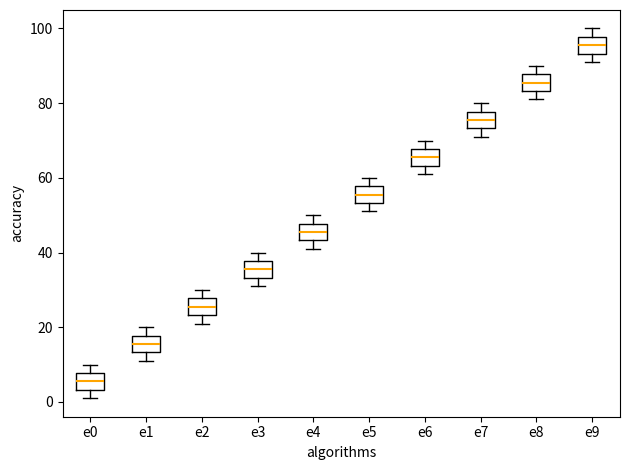

Reading left to right, read every box against the y-axis: the position of its median line, the range the box covers, and the ends of its whiskers. The values are not printed on the chart, so give them approximately, as read against the axis.

e0: median 6, box 4 to 8, whiskers 2 to 10
e1: median 16, box 14 to 18, whiskers 12 to 20
e2: median 26, box 24 to 28, whiskers 22 to 30
e3: median 36, box 34 to 38, whiskers 32 to 40
e4: median 46, box 44 to 48, whiskers 42 to 50
e5: median 56, box 54 to 58, whiskers 52 to 60
e6: median 66, box 64 to 68, whiskers 62 to 70
e7: median 76, box 74 to 78, whiskers 72 to 80
e8: median 86, box 84 to 88, whiskers 82 to 90
e9: median 96, box 94 to 98, whiskers 92 to 100